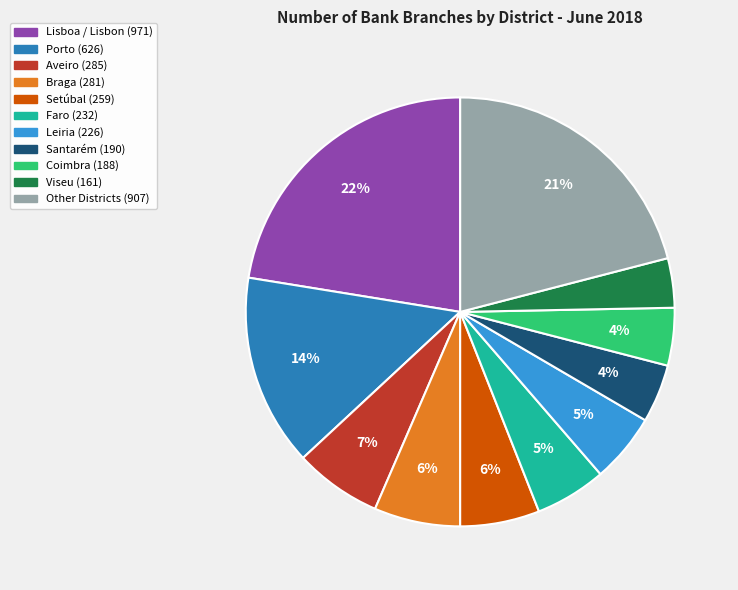

To the nearest percent, what is the average slice percentage?

9%